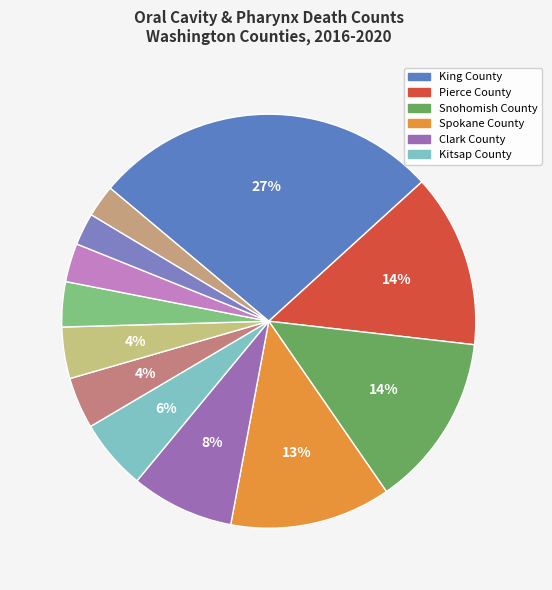

Which slice is the smallest?

Island County